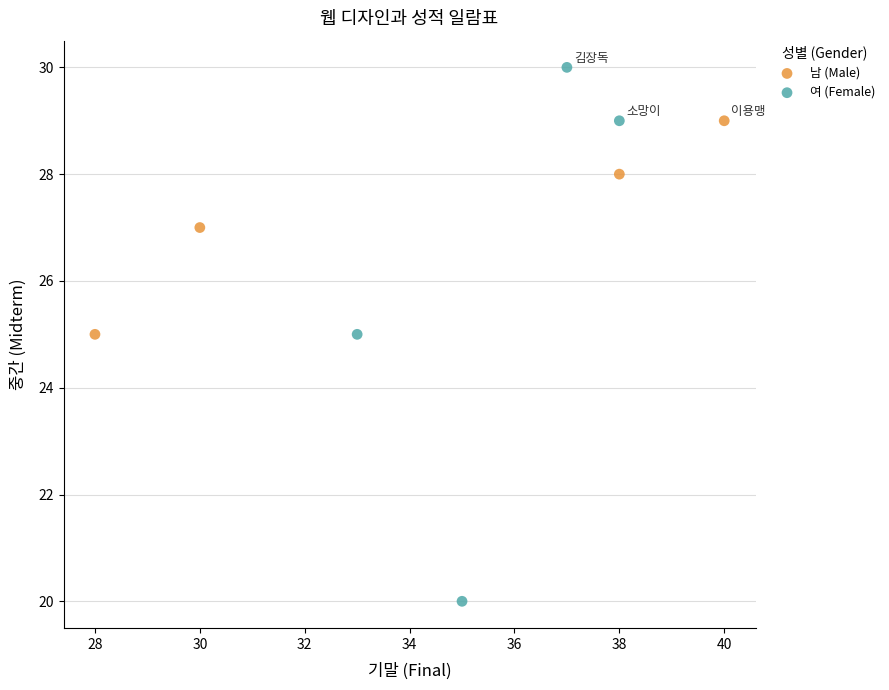

Which series contains the highest Y value?

여 (Female)